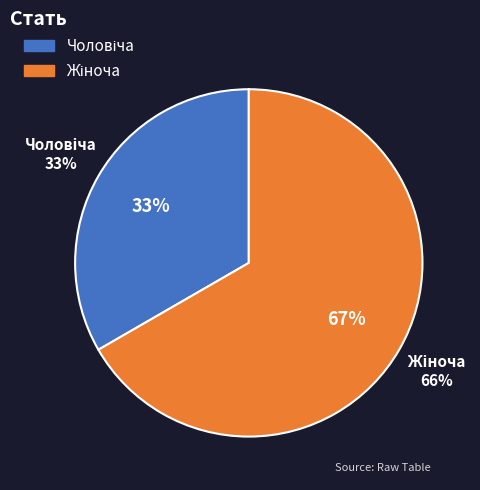

How many segments does this pie chart have?

2